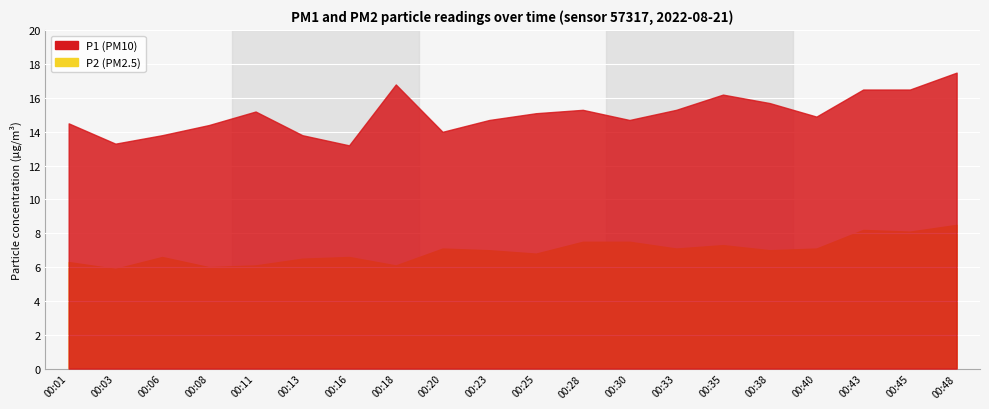

What are all the series names shown in the legend?

P1, P2